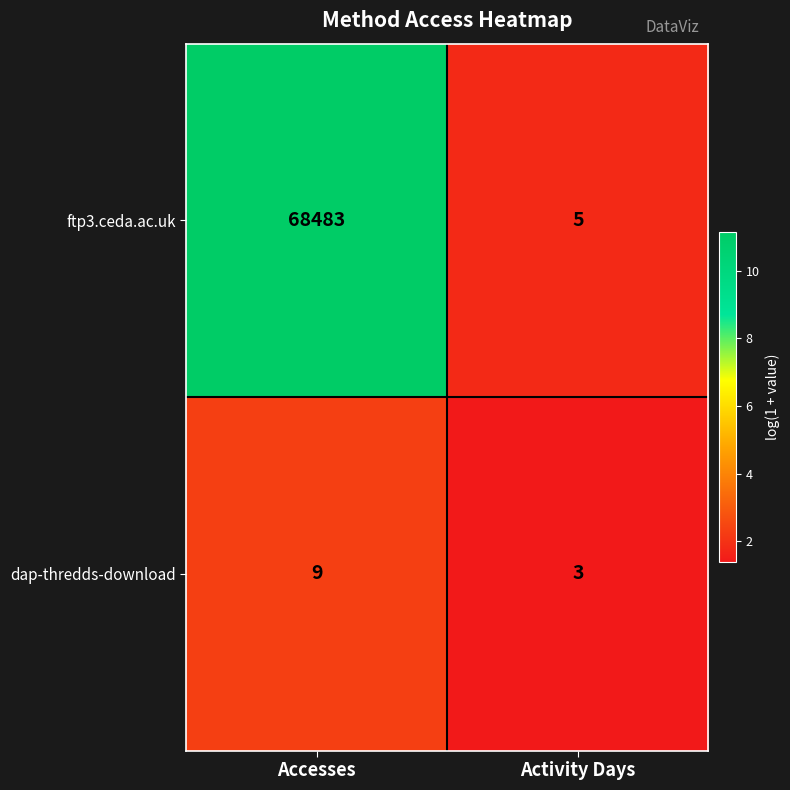

Reading left to right, extract all data points from this chart.

ftp3.ceda.ac.uk: 68483	5
dap-thredds-download: 9	3